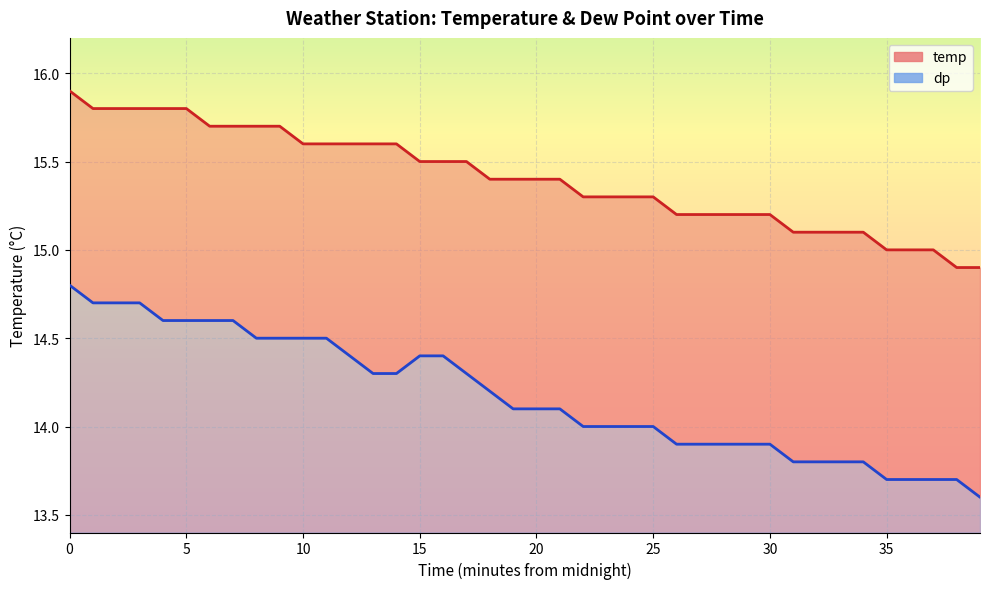

What are all the series names shown in the legend?

temp, dp